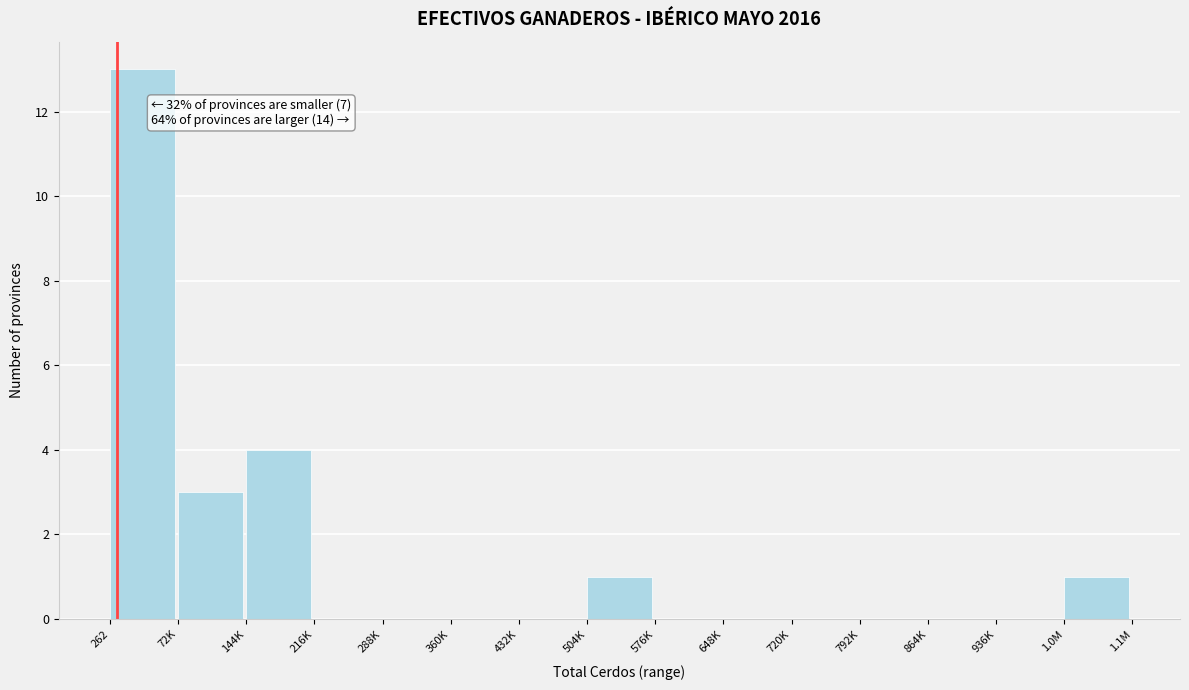

Reading left to right, what are all the values shown in this chart?

262=13	72K=3	144K=4	216K=0	288K=0	360K=0	432K=0	504K=1	576K=0	648K=0	720K=0	792K=0	864K=0	936K=0	1.0M=1